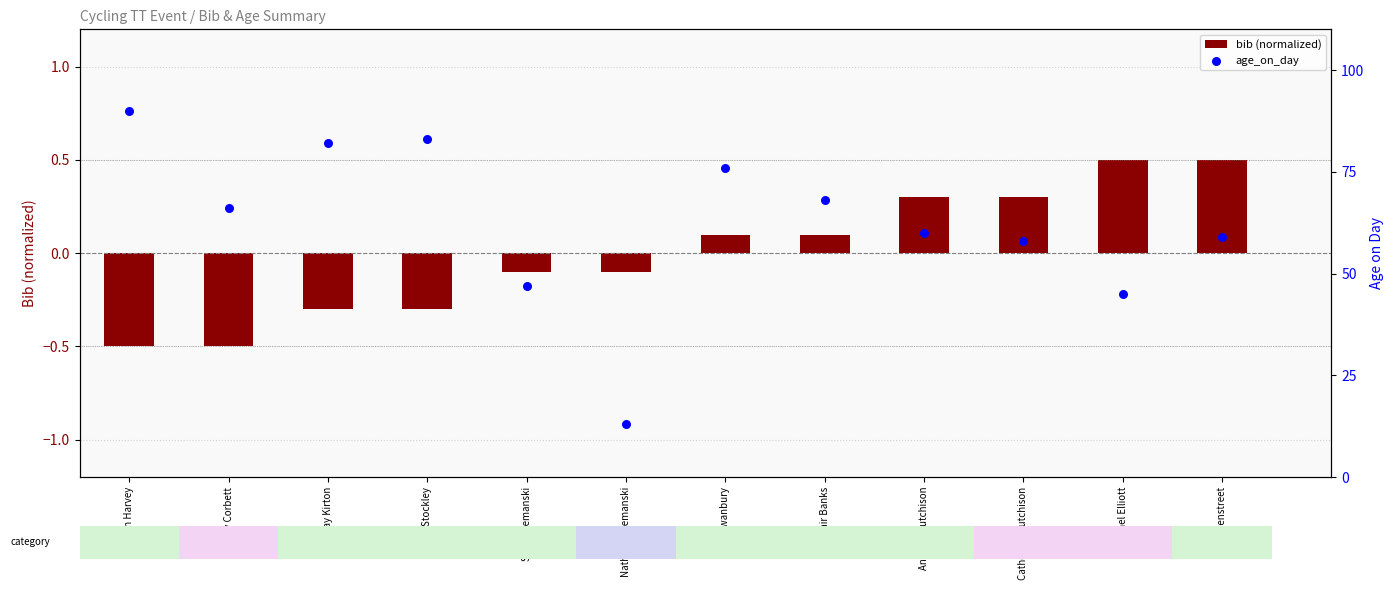

Is the value of age_on_day at Norman Harvey greater than the value of bib (normalized) at Mary Corbett?

Yes